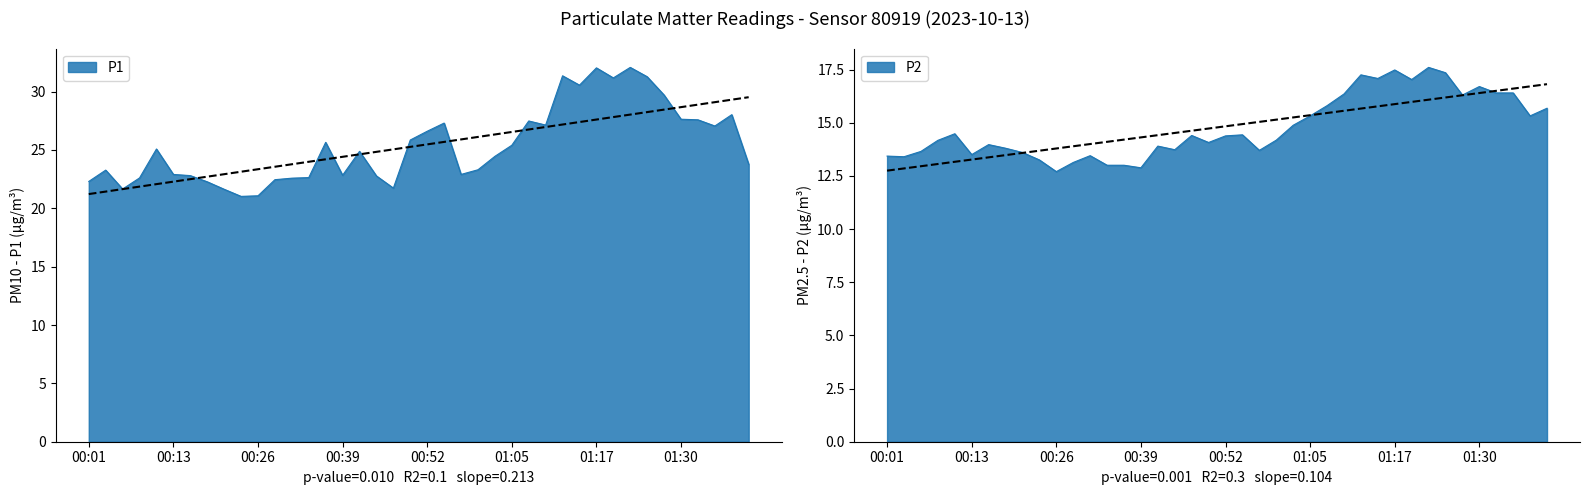

What is the label of the 35th point from the left?

01:27